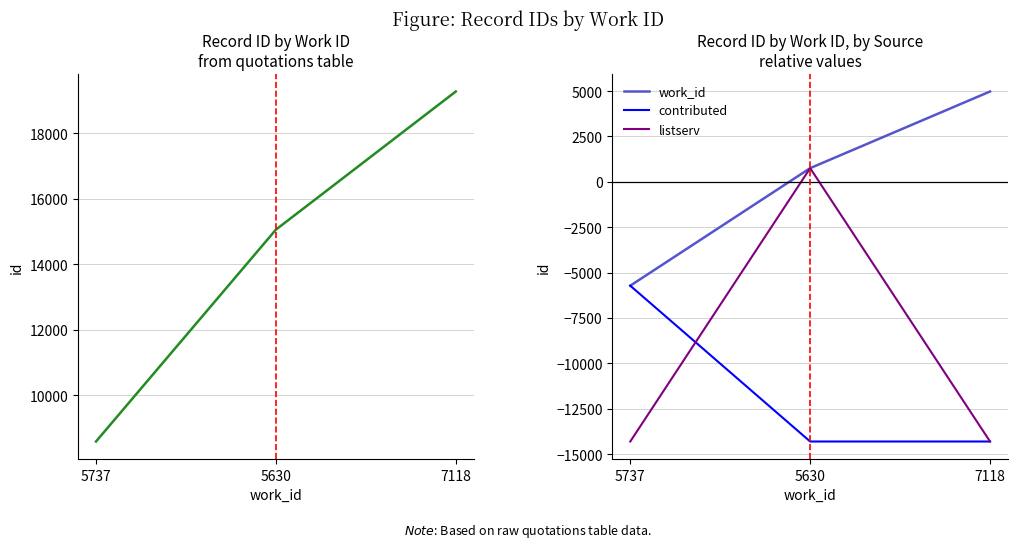

How many distinct data groups are displayed?

4